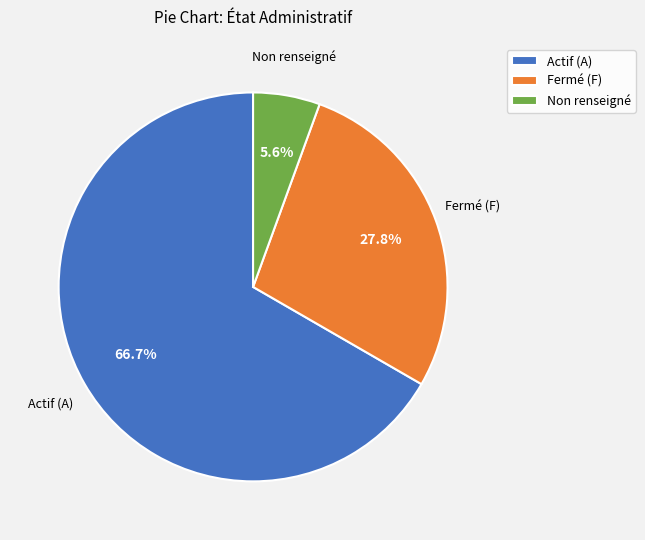

Which slice represents more than half of the pie?

Actif (A)